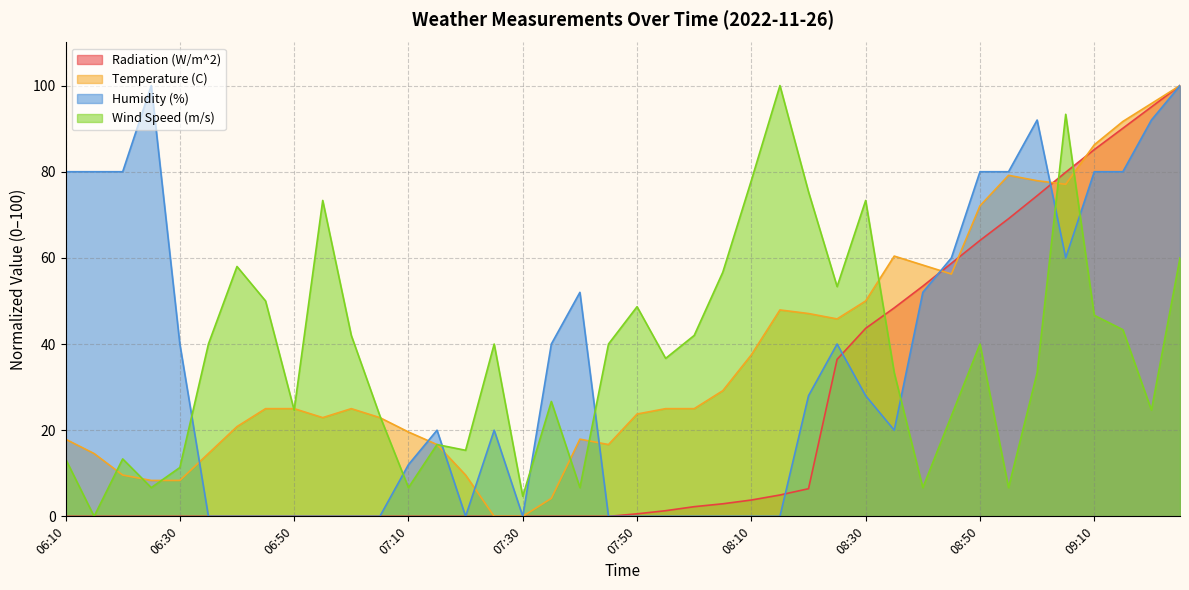

The value of Humidity (%) at 08:30 is 18.4. True or false?

False